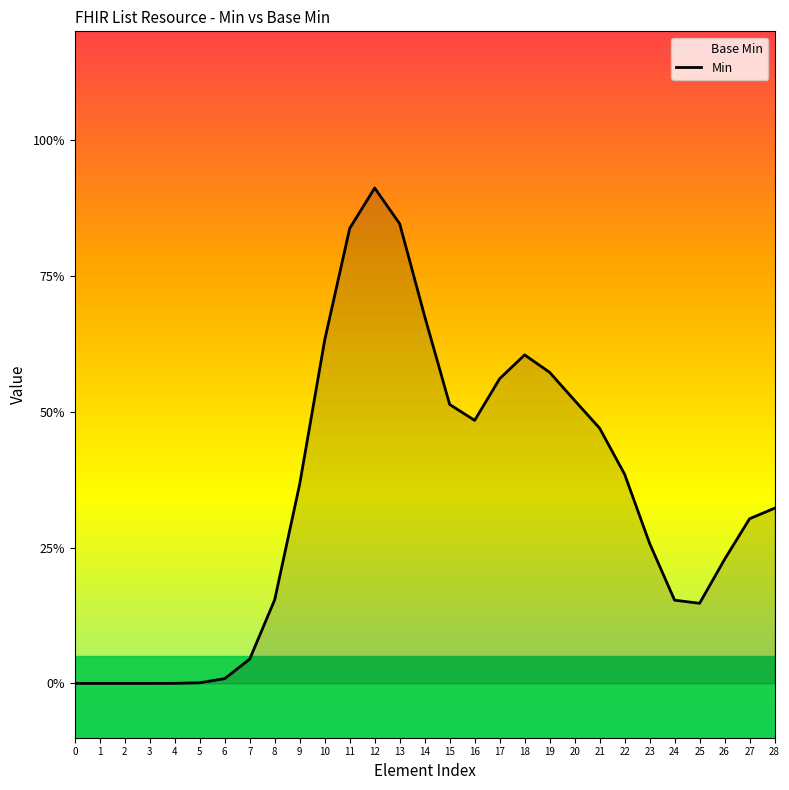

What is the difference between the values at 13 and 3?

0.8